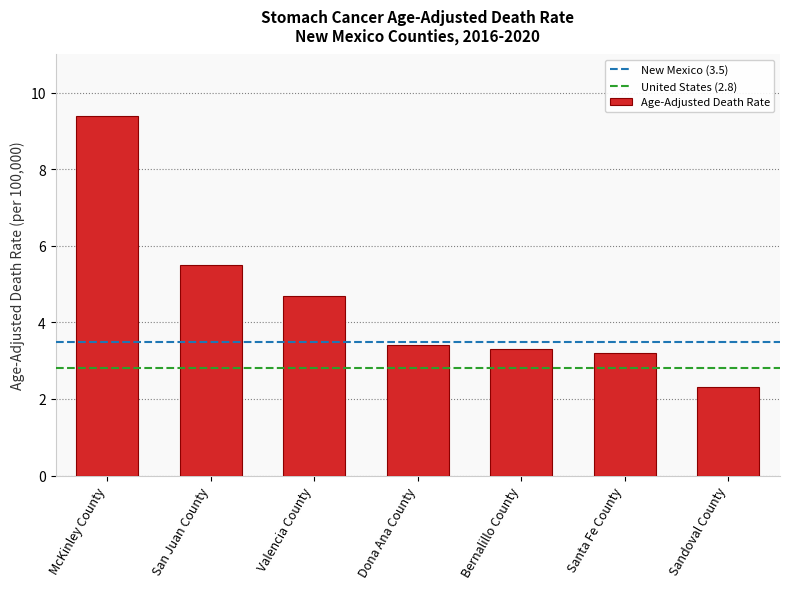

What is the value of the 1st bar from the left?

9.4